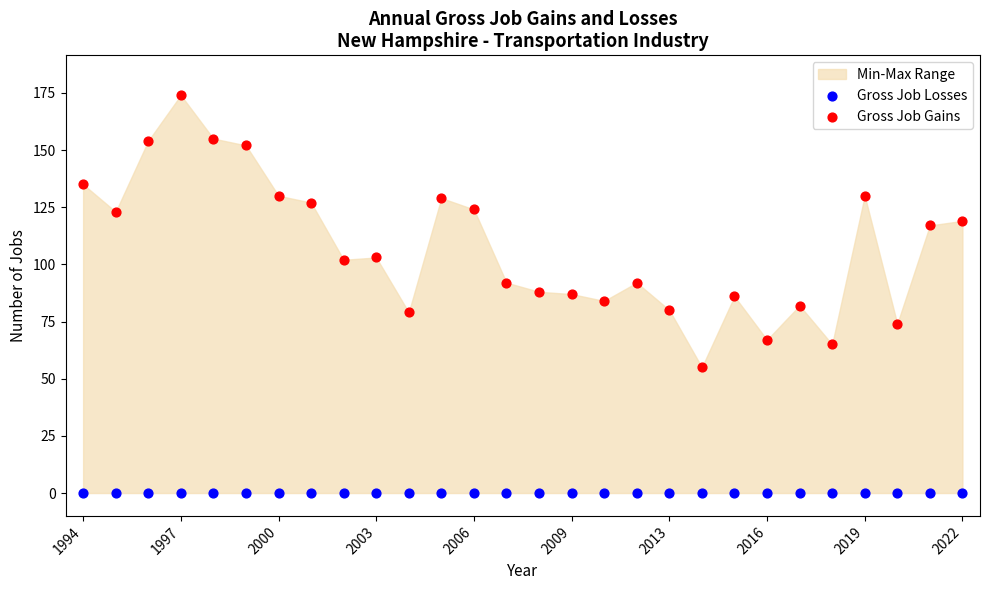

Which series contains the lowest Y value?

Gross Job Losses